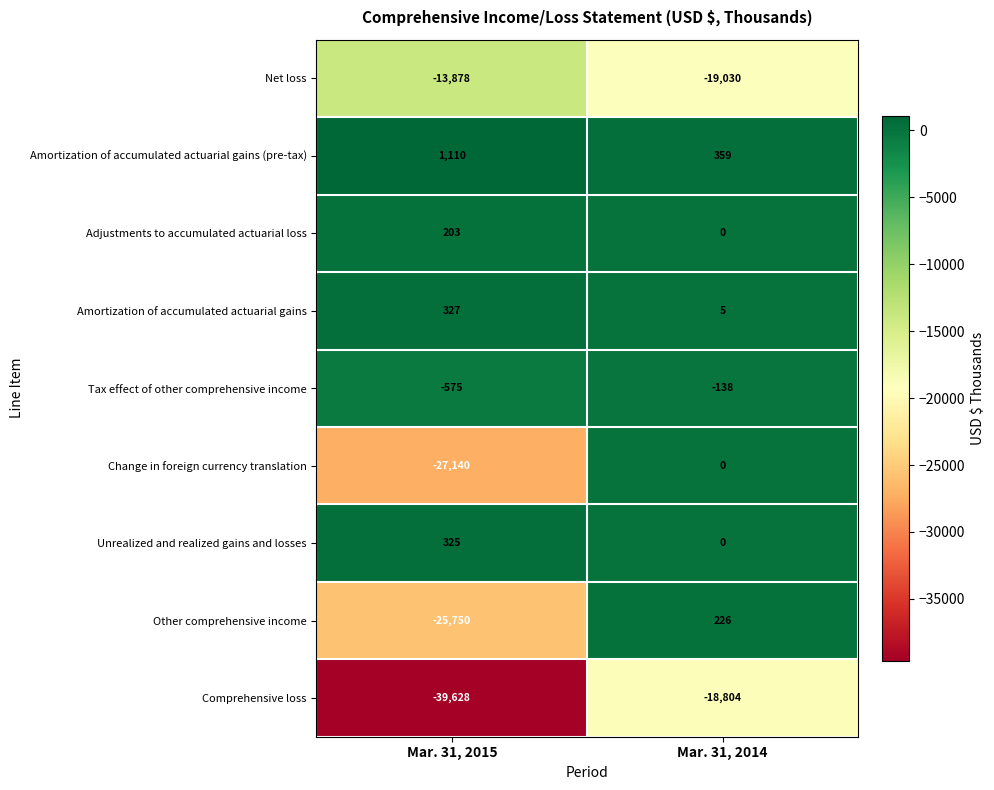

The Amortization of accumulated actuarial gains (pre-tax) series shows 1110 at Mar. 31, 2015. True or false?

True